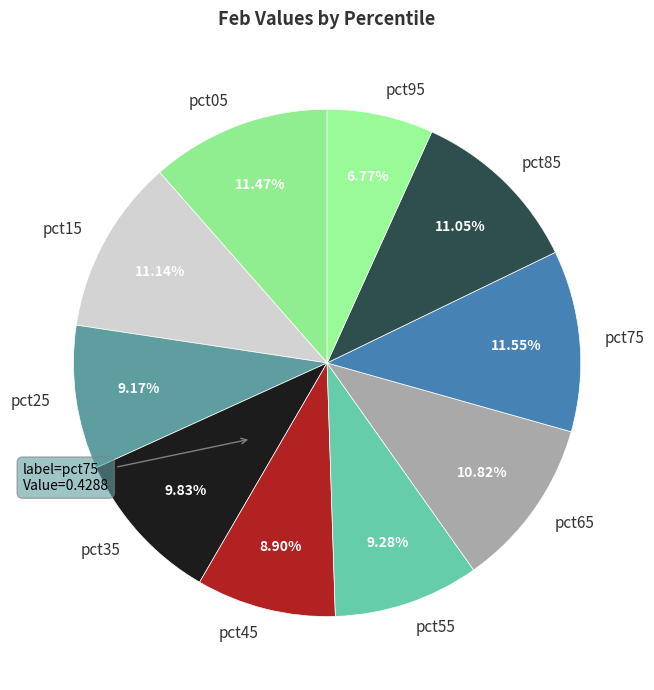

Is the sum of pct35 and pct75 greater than half?

No